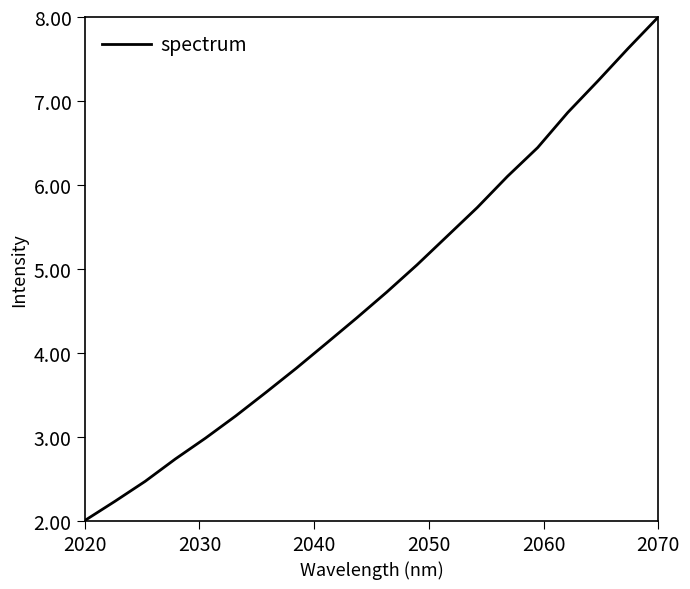

What is the smallest value displayed?

2.0